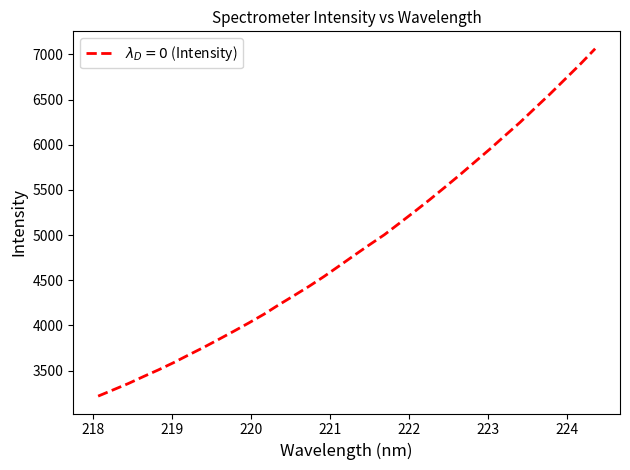

What is the difference between the maximum and minimum values?

3845.5